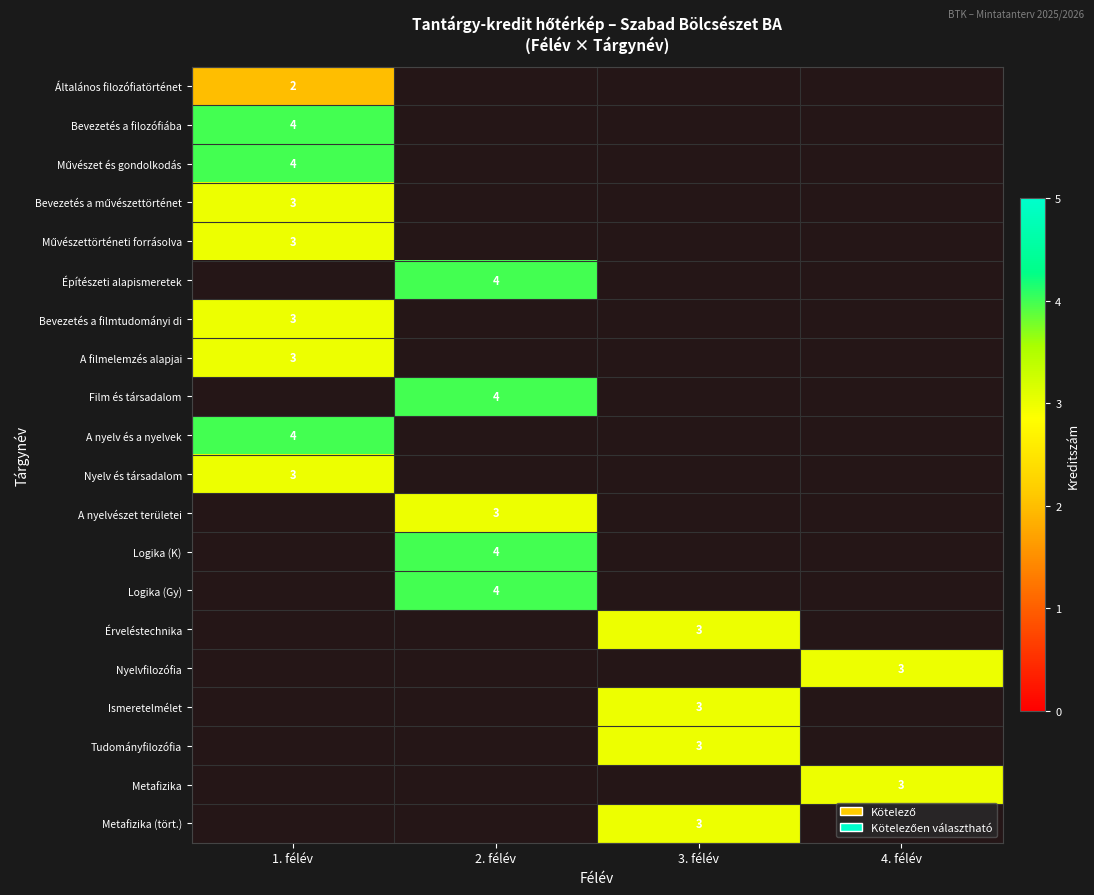

What is the maximum value shown in the chart?

4.0